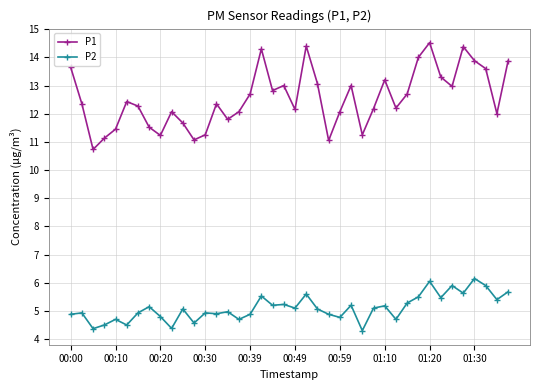

What is the value of the P2 point at the 31st from the left?

5.3